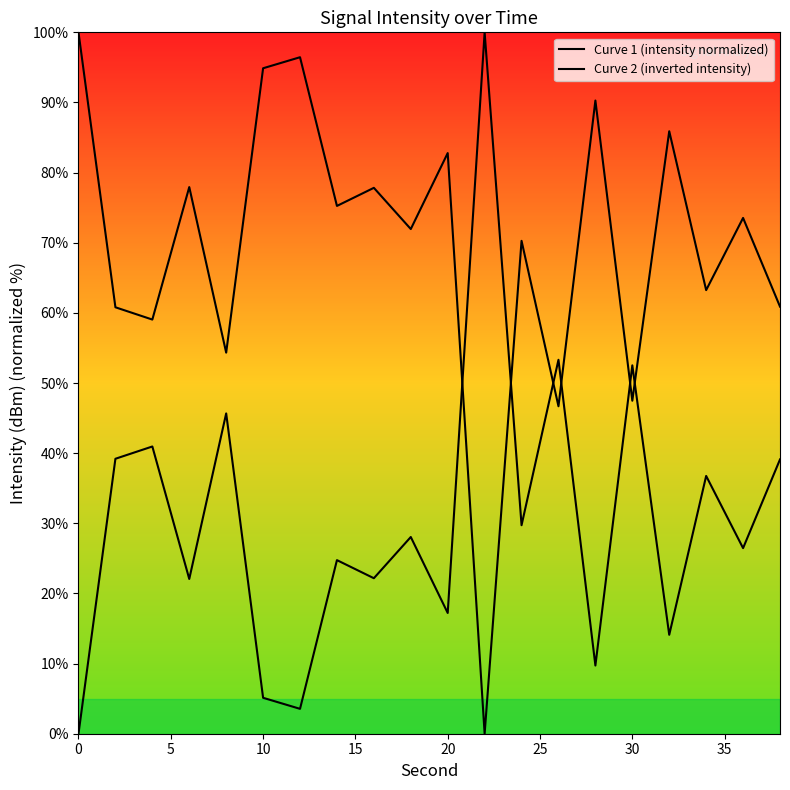

Does the chart display data point markers on the line(s)?

No